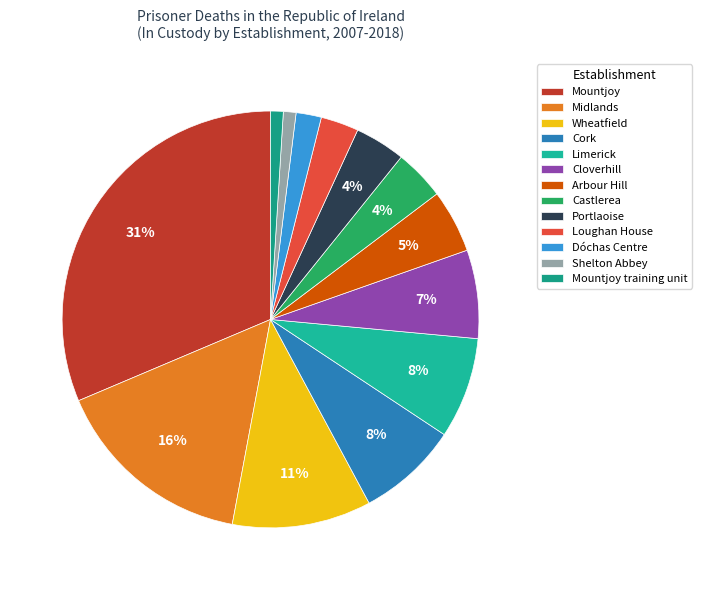

How many slices are in this pie chart?

13